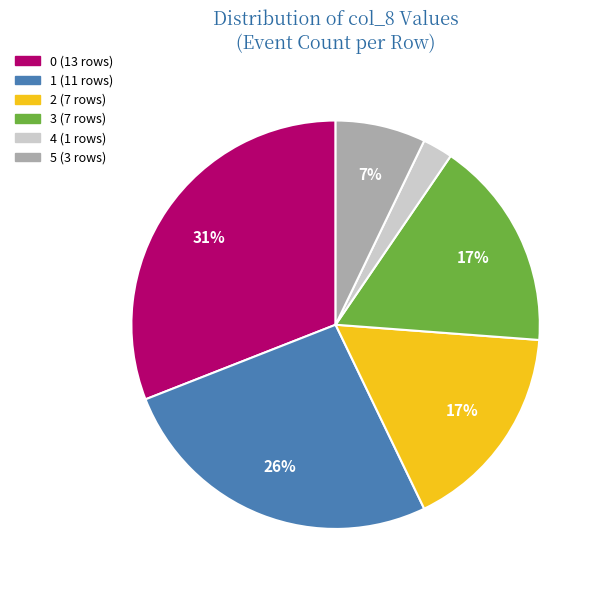

To the nearest percent, what portion does 1 represent?

26%